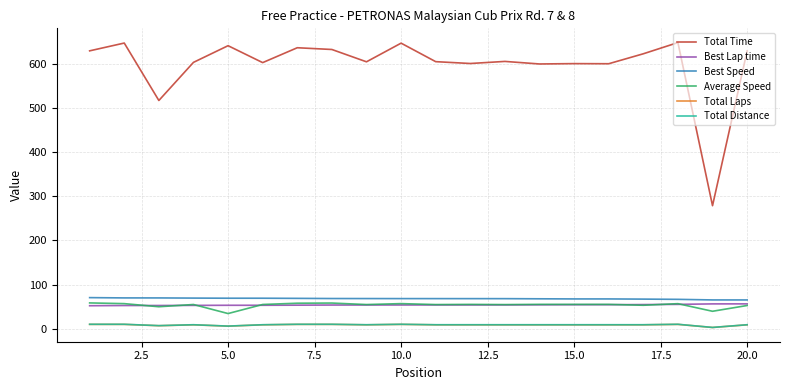

True or false: Average Speed and Total Laps cross at least once.

False